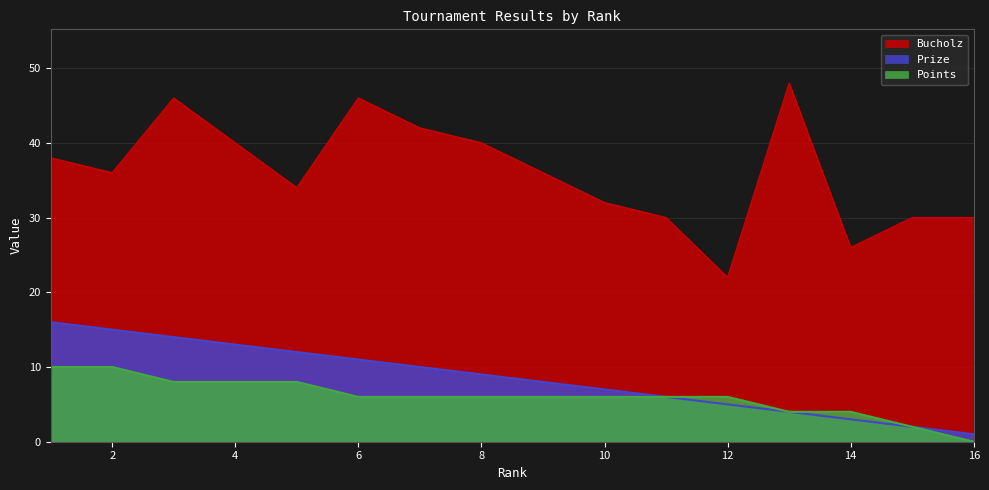

The value of Points at 16 is 0. True or false?

True